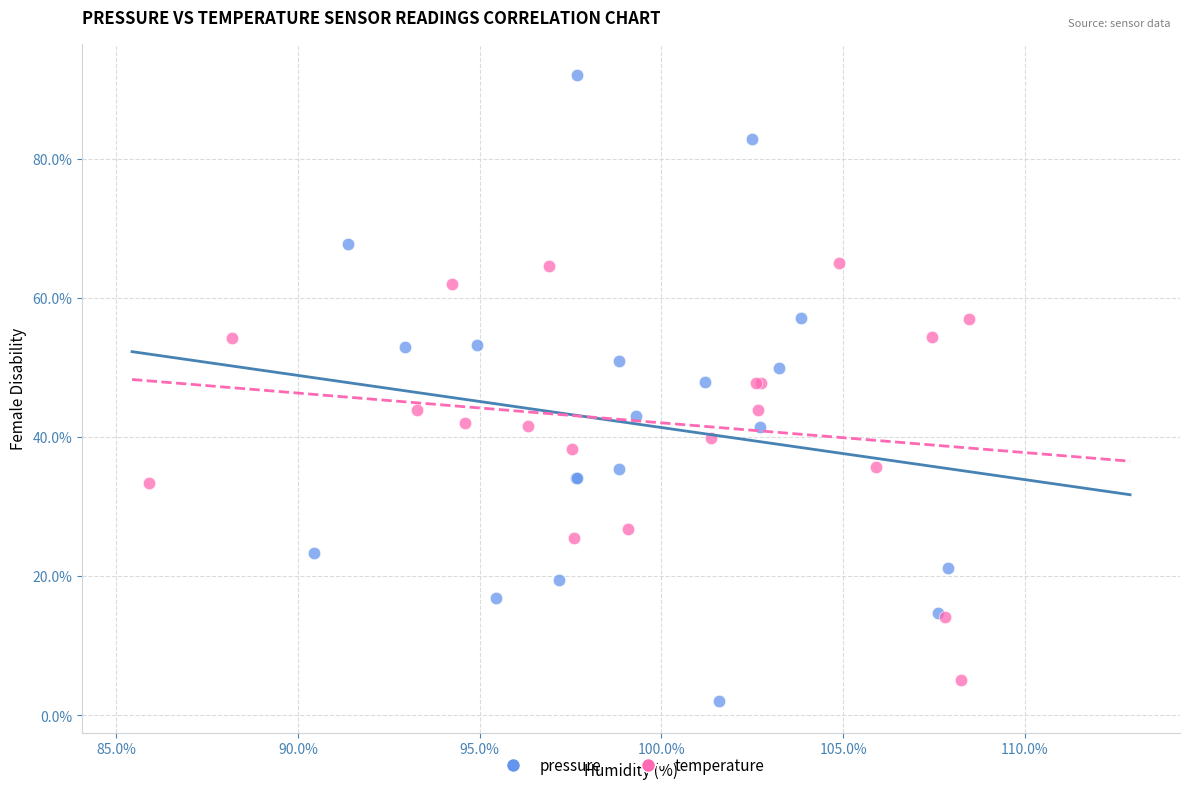

Which series reaches the maximum Y coordinate?

pressure